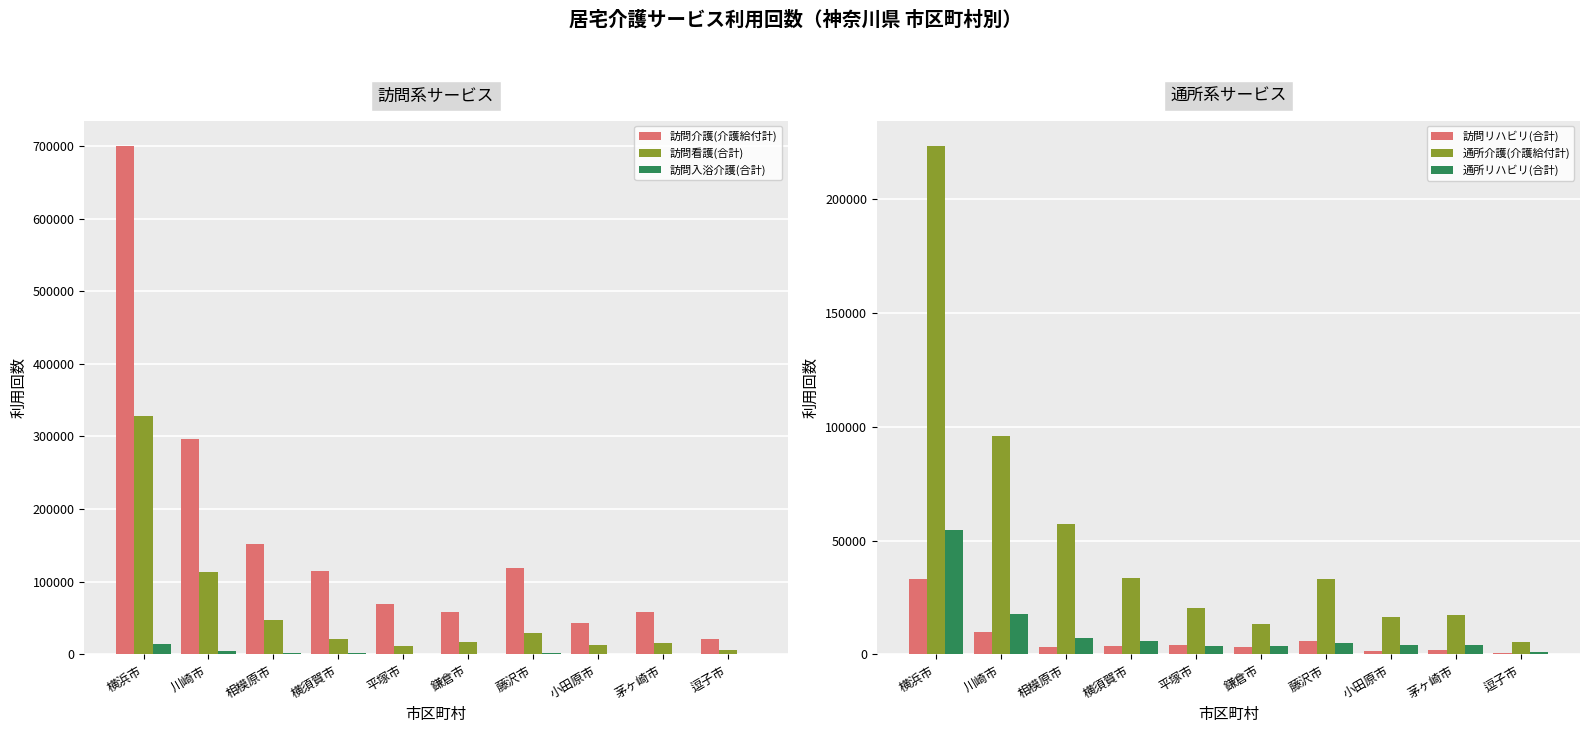

Which series has the largest range (max minus min)?

訪問介護(介護給付計)